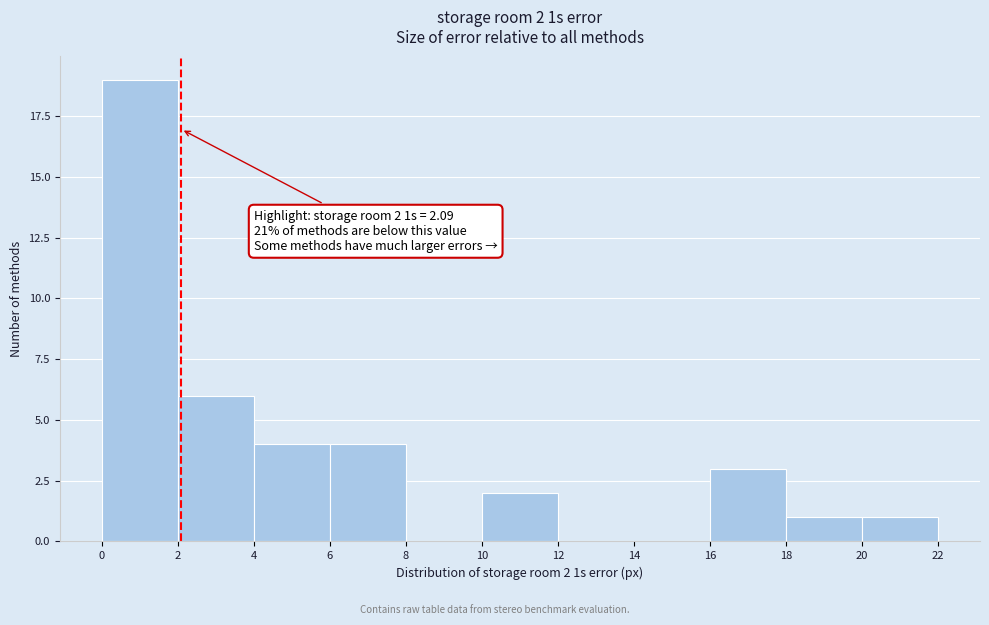

Over which range of the x-axis is the bar tallest?

0 to 2